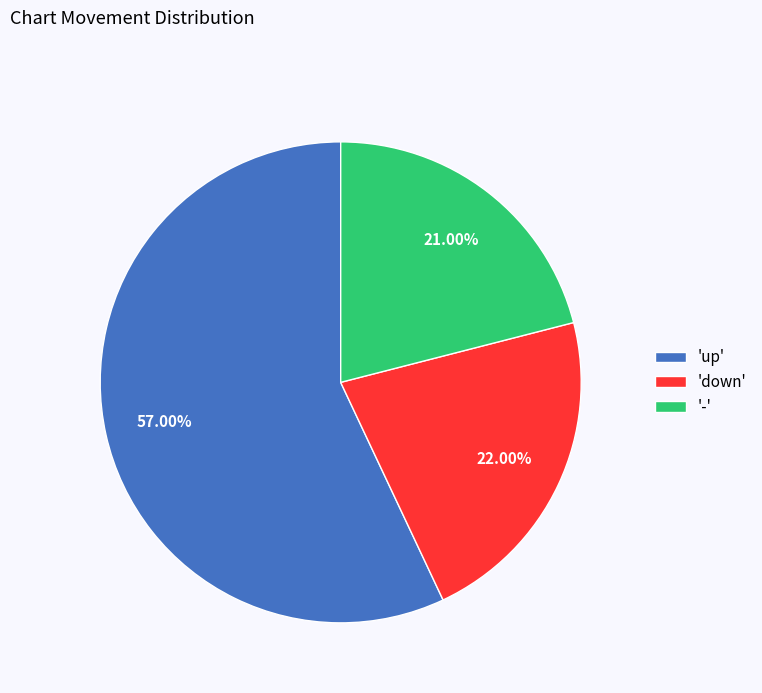

What is the largest slice in the pie chart?

'up'